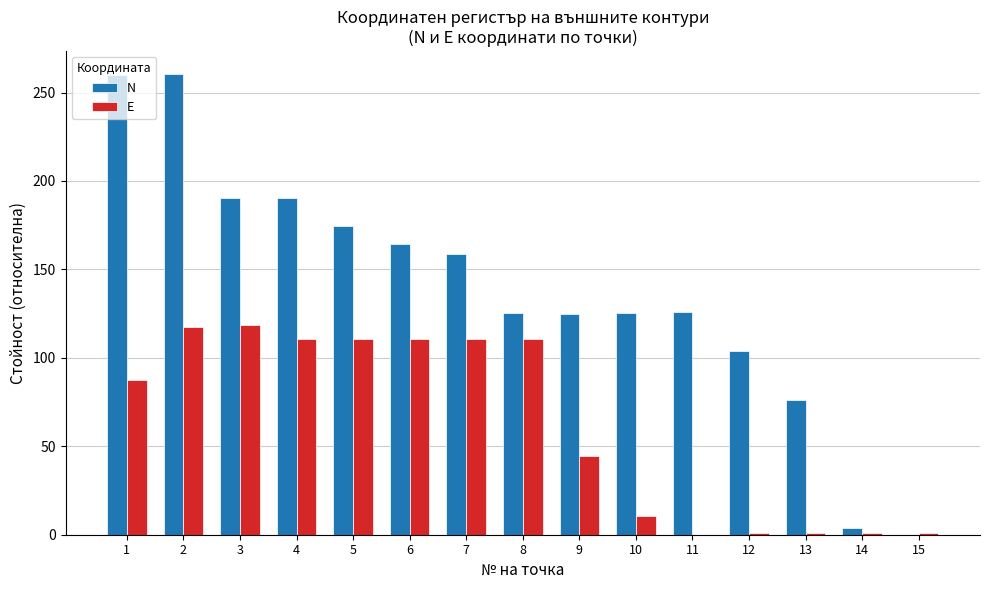

What is the highest value of the E series?

118.5